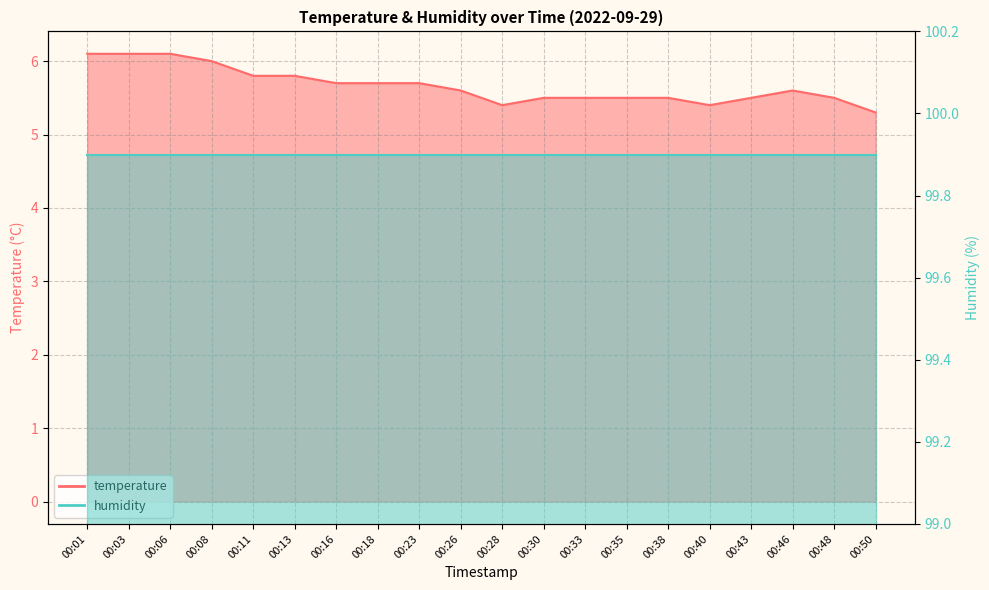

What is the sum of the values at 00:46 and 00:28?

11.0